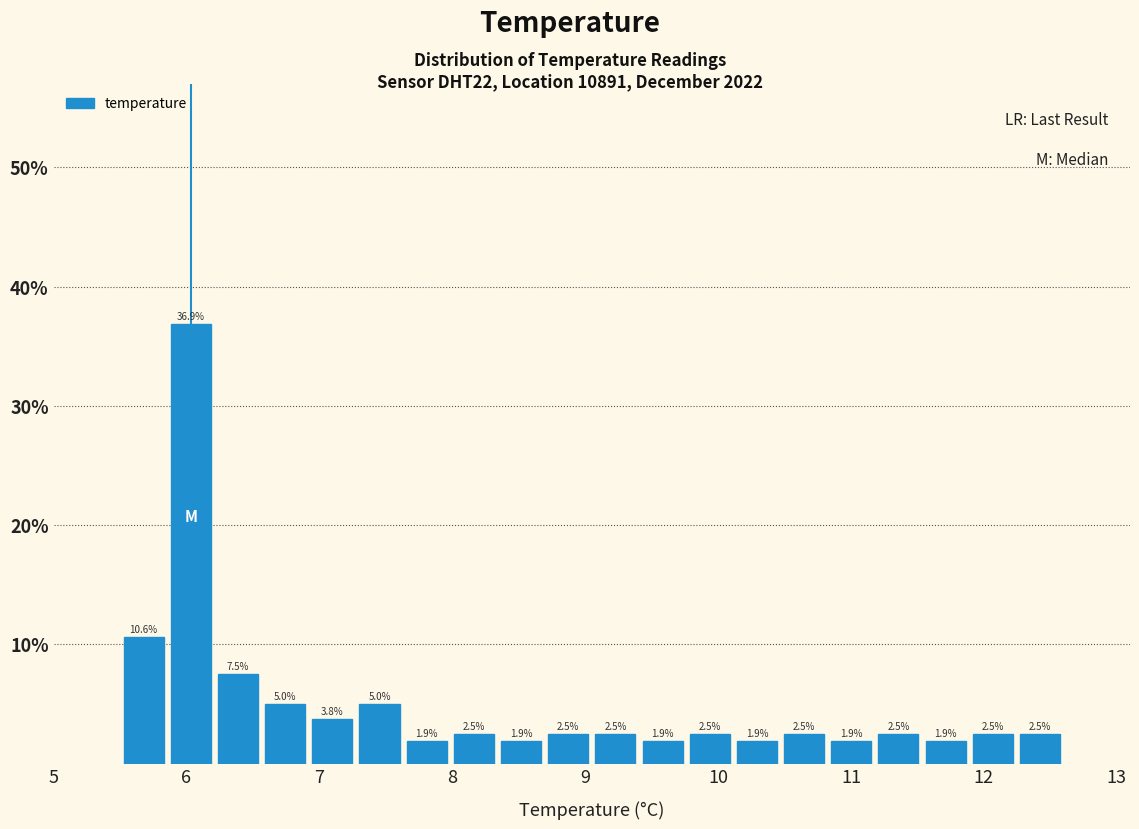

Around what value on the x-axis is the tallest bar? Give the approximate position of its centre, as read against the axis.

6.0